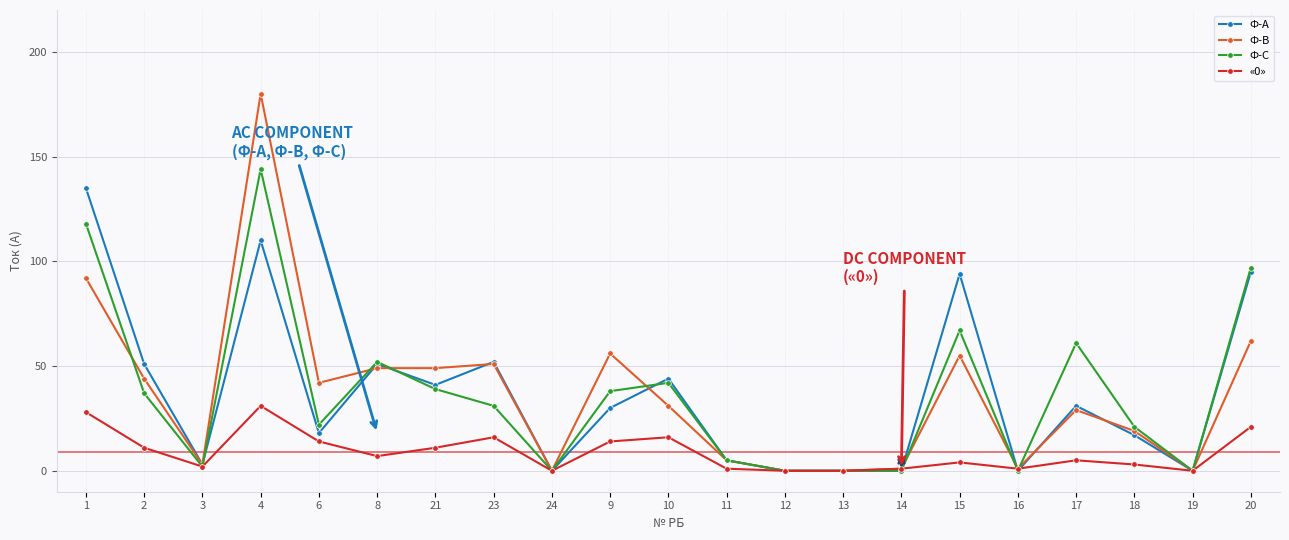

How many distinct data groups are displayed?

4